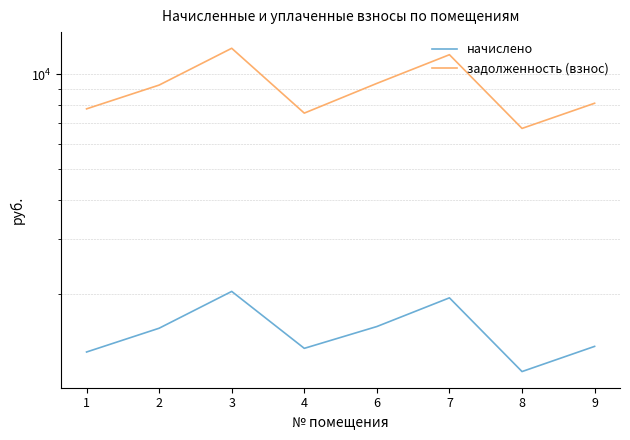

True or false: начислено and задолженность (взнос) intersect in this chart.

False